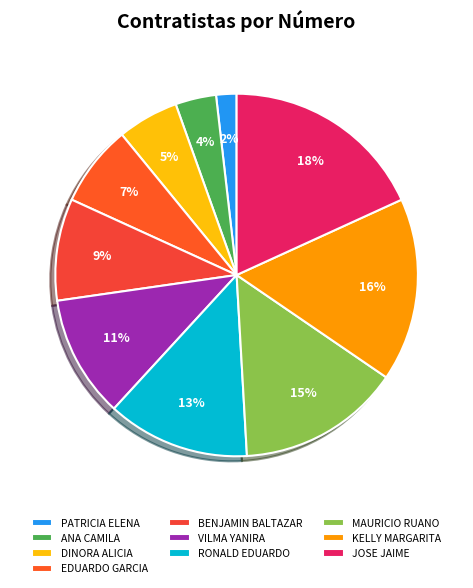

Count the number of slices in the pie.

10